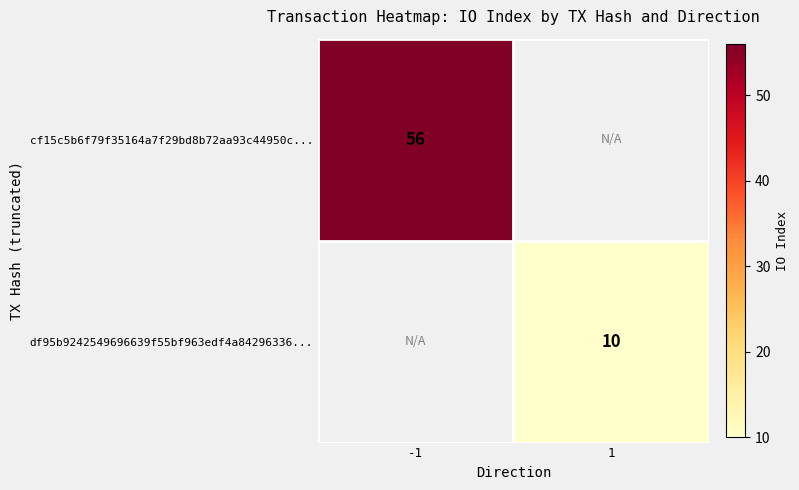

Is the value of cf15c5b6f79f35164a7f29bd8b72aa93c44950c... at -1 greater than the value of df95b9242549696639f55bf963edf4a84296336... at 1?

Yes